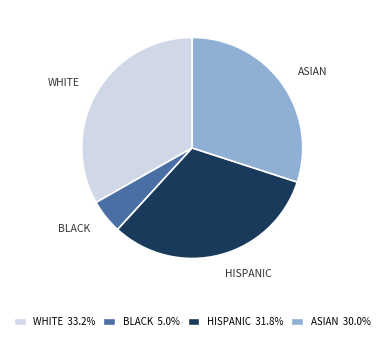

Is there a majority slice in this chart?

No